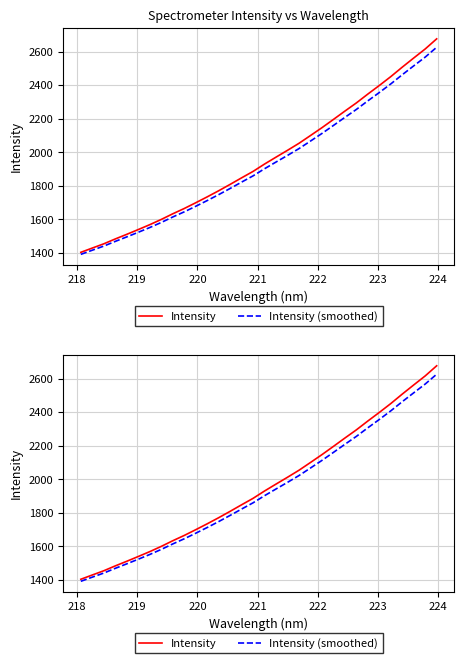

Does the chart display data point markers on the line(s)?

No